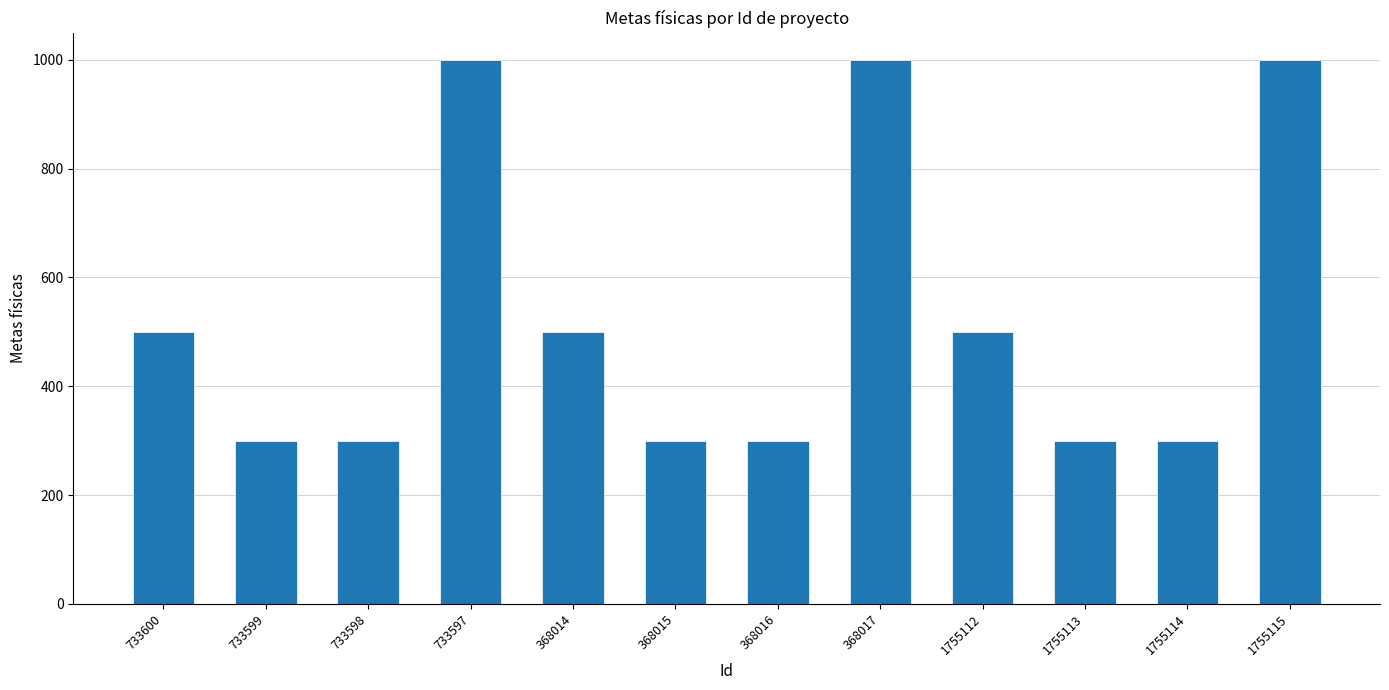

Approximately how many times larger is the value at 1755113 compared to 733597?

0.3